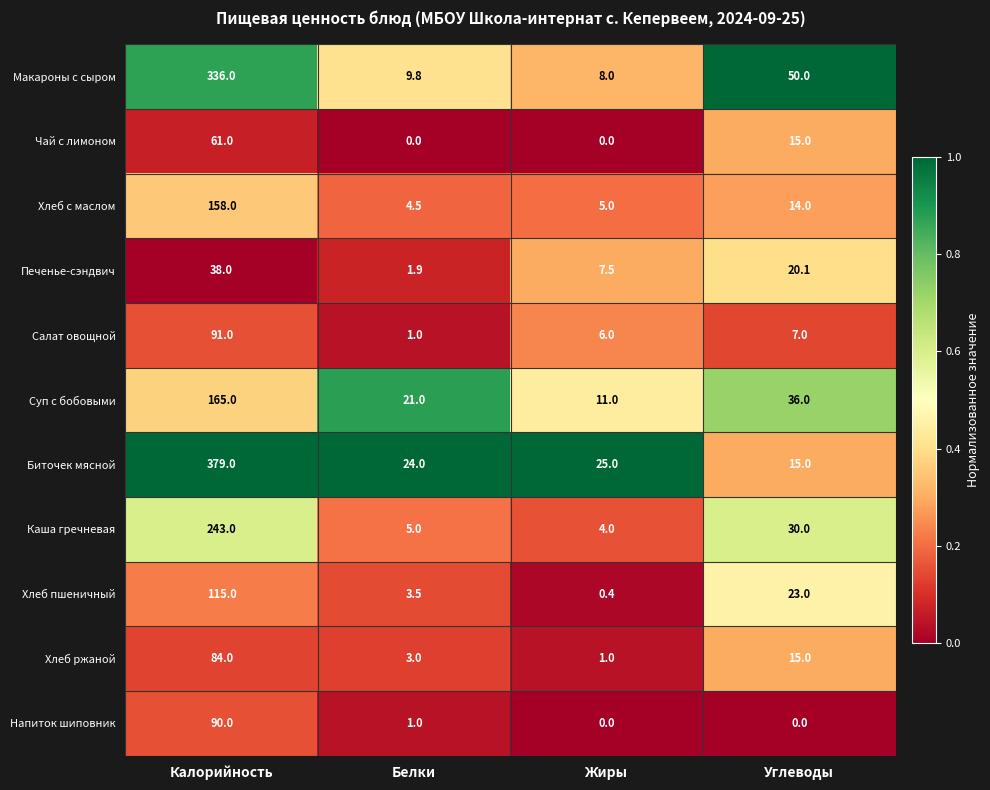

Which series has the largest total across all categories?

Биточек мясной